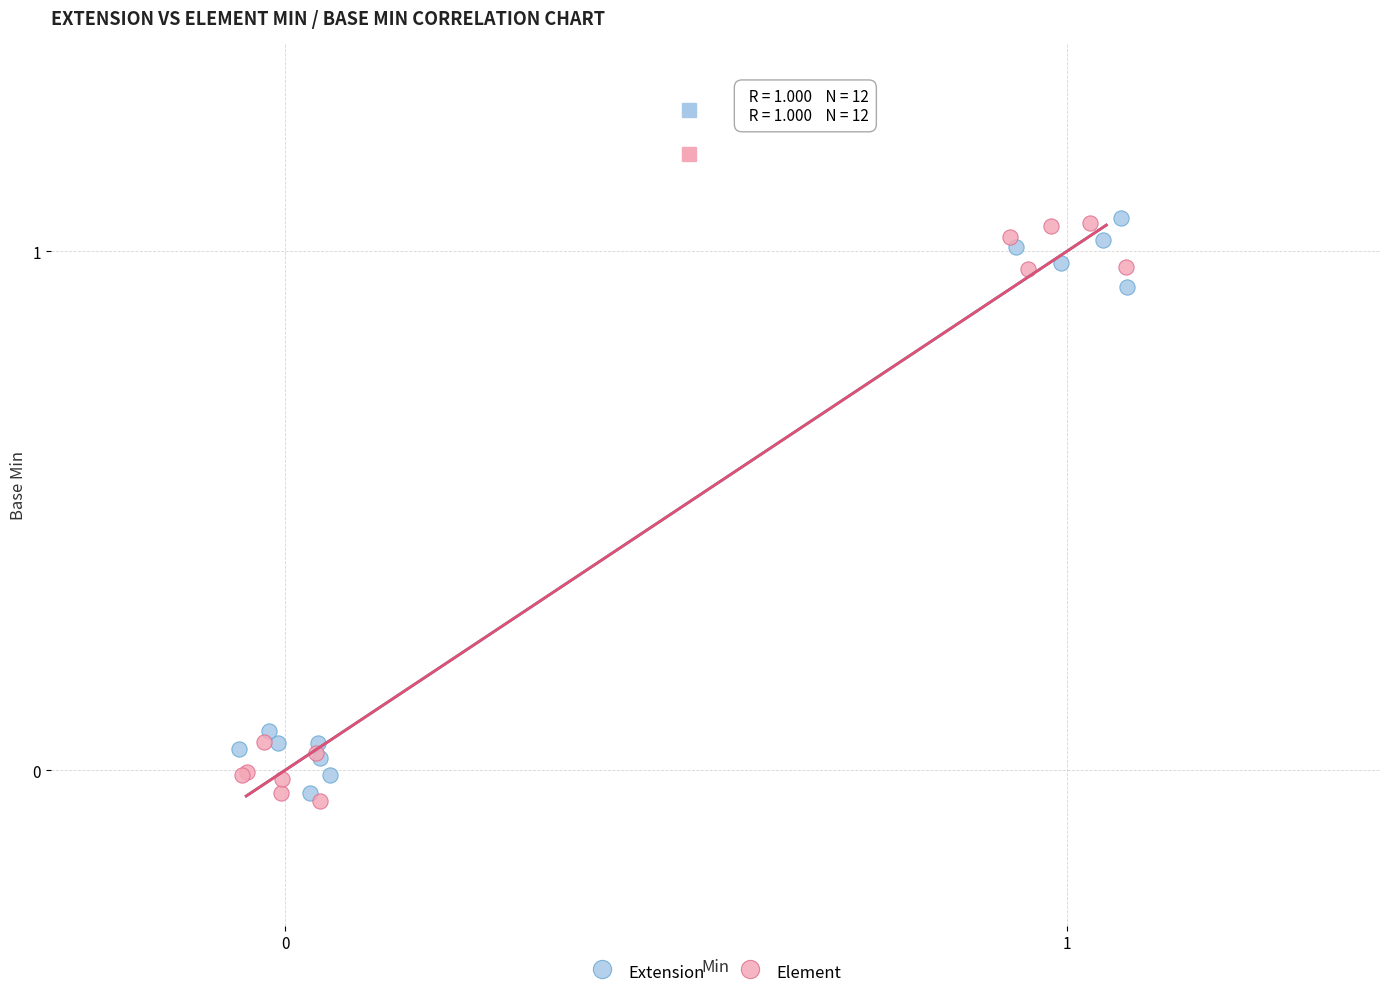

Which series contains the lowest Y value?

Element